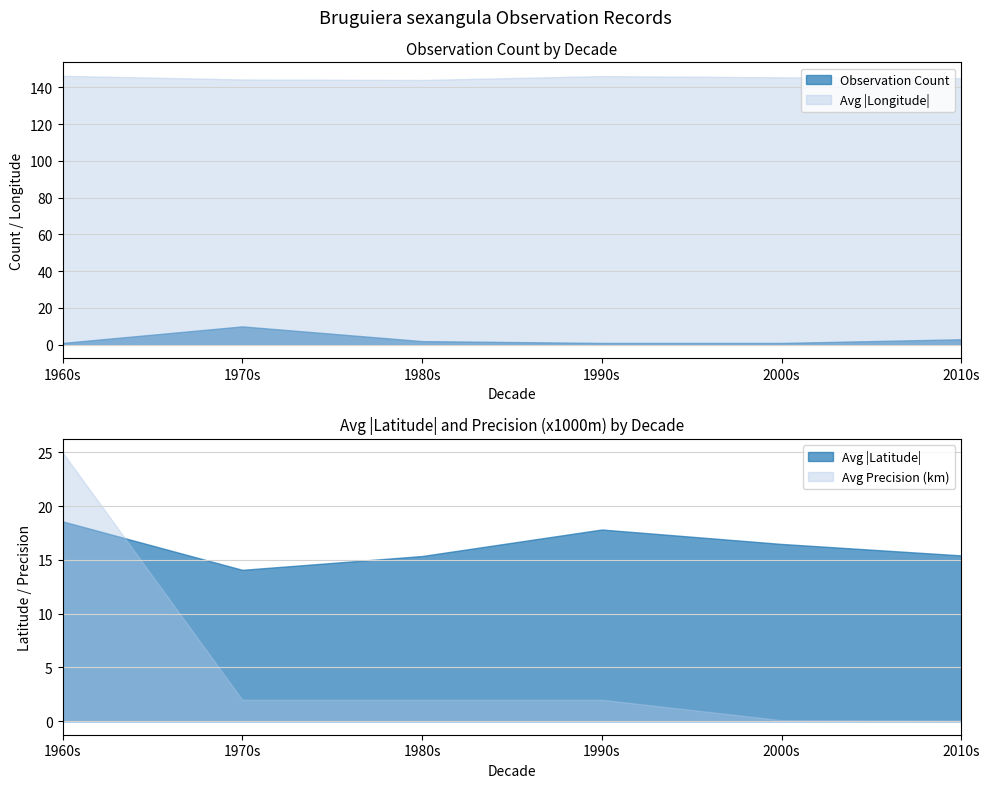

The Avg |Longitude| series shows 144.9 at 2010s. True or false?

True